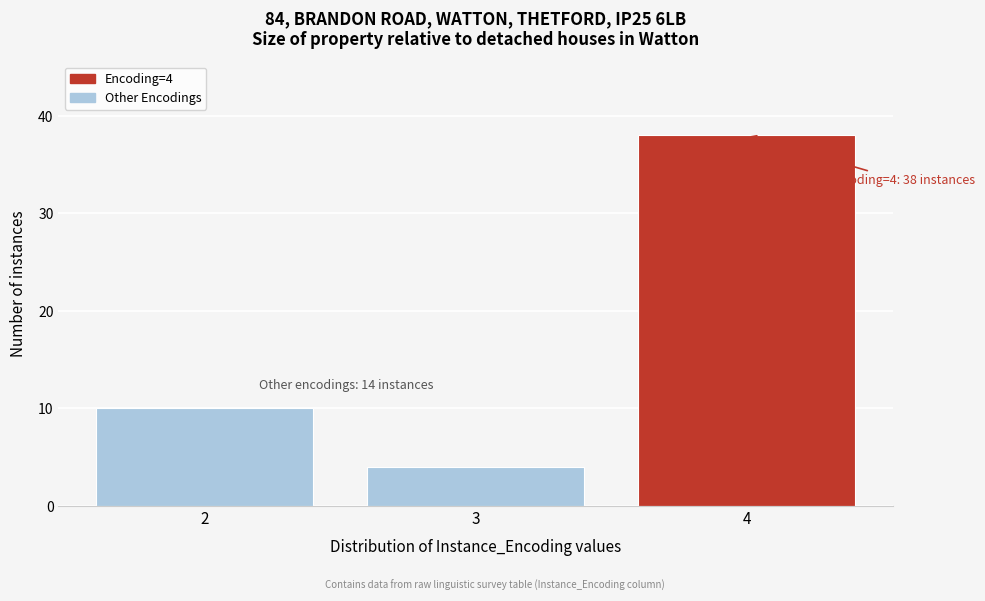

Reading left to right, transcribe all the data shown in this chart.

2=10	3=4	4=38